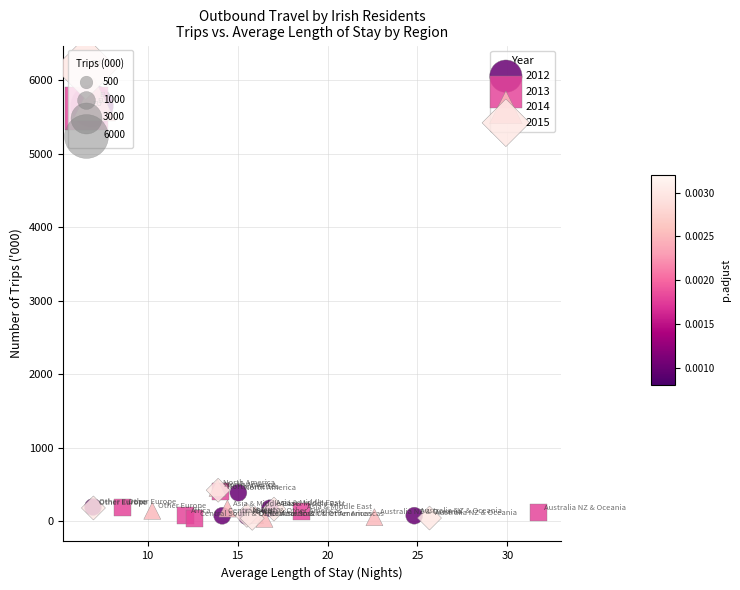

Which series has the widest spread of Y values?

2015